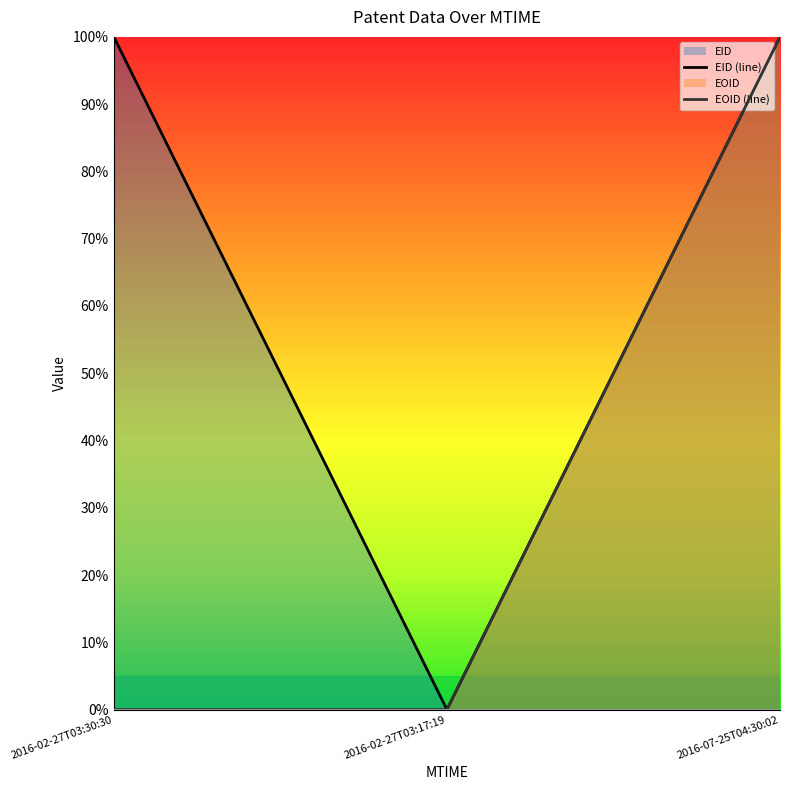

Is it true that EID equals 0.4 at 2016-07-25T04:30:02?

False